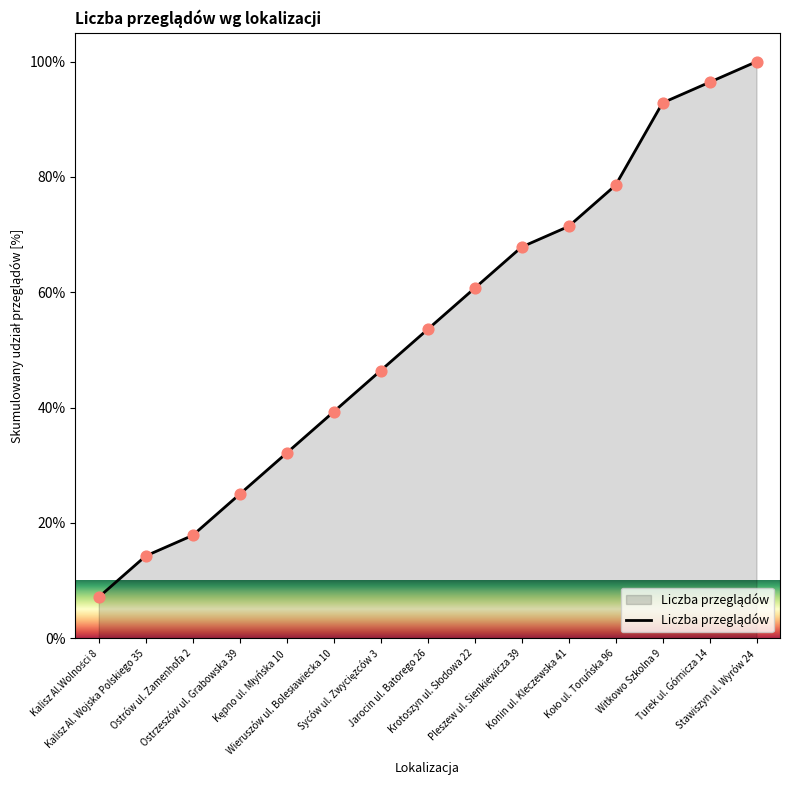

What is the minimum value shown in the chart?

7.1